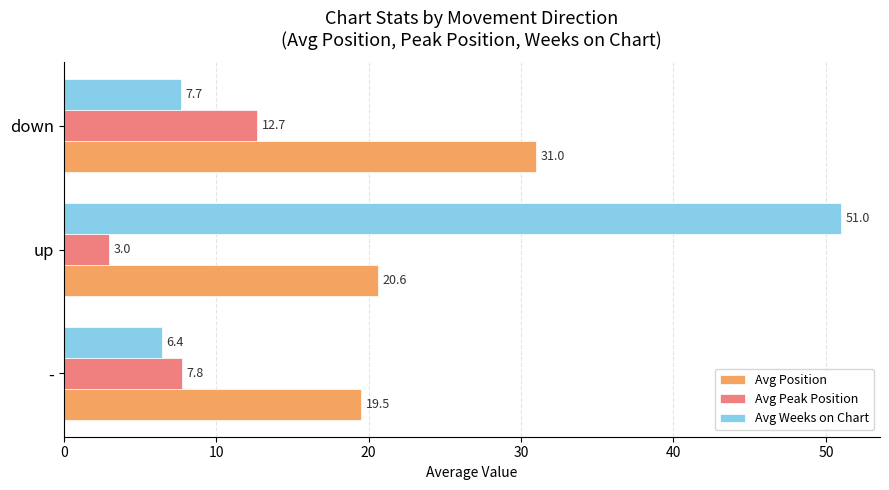

Is the value of Avg Position at up greater than the value of Avg Weeks on Chart at -?

Yes